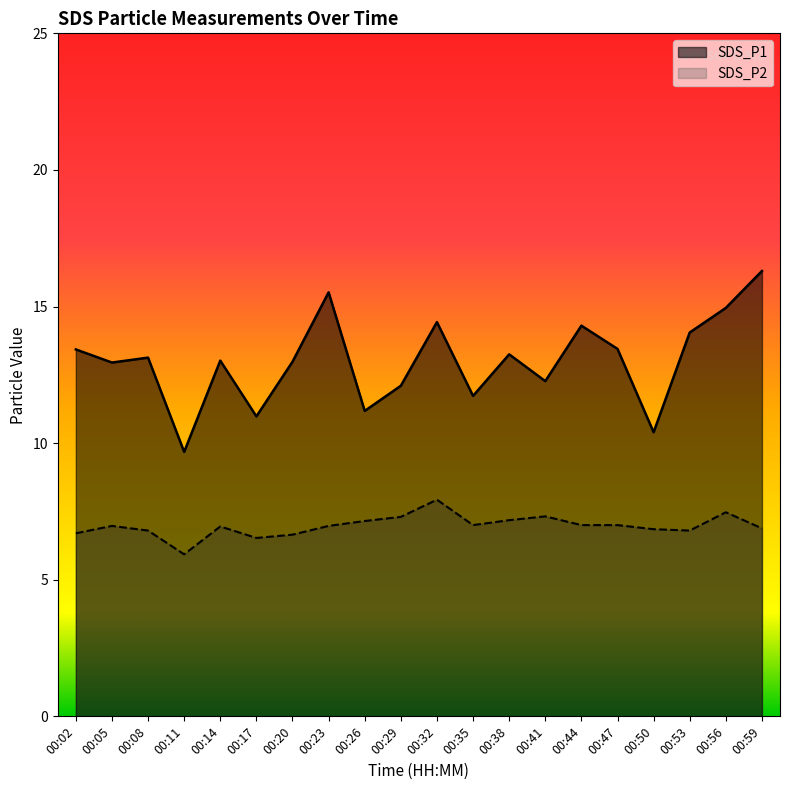

True or false: SDS_P2 and SDS_P1 intersect in this chart.

False